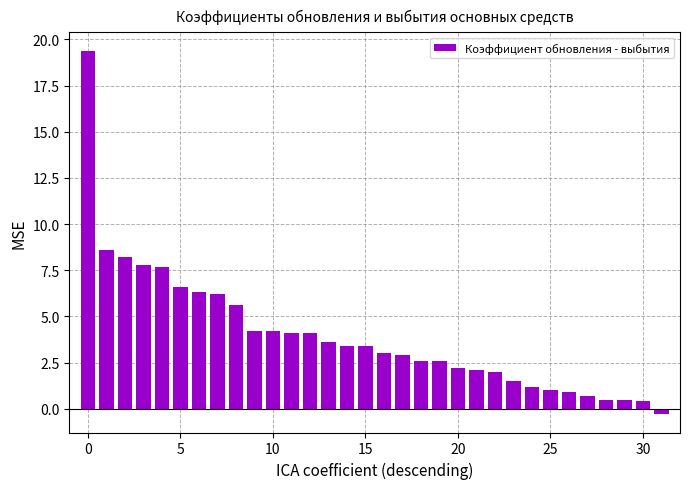

Are the bars horizontal?

No